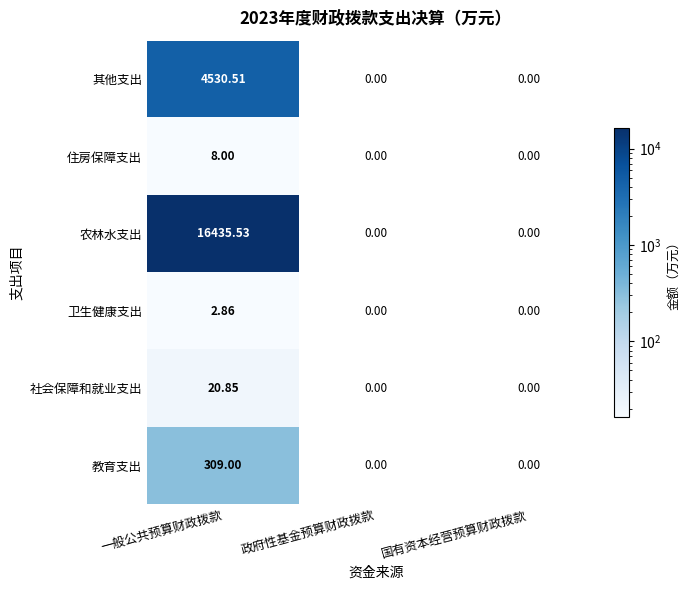

At which category is the sum across all series the highest?

一般公共预算财政拨款